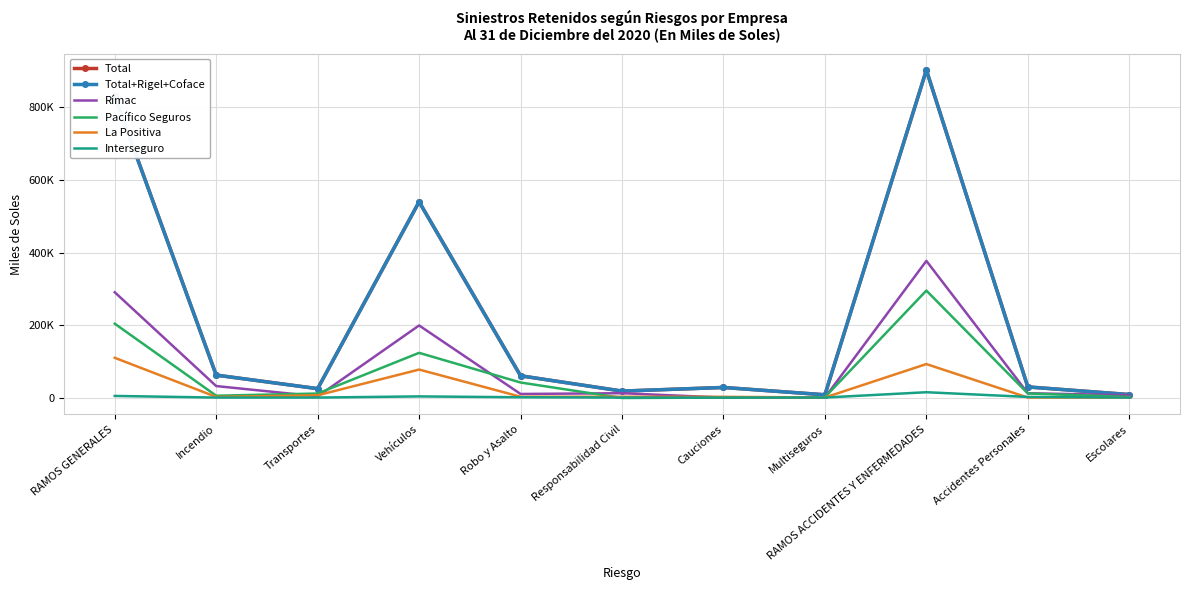

Is the value of Total+Rigel+Coface at Incendio greater than the value of La Positiva at RAMOS GENERALES?

No